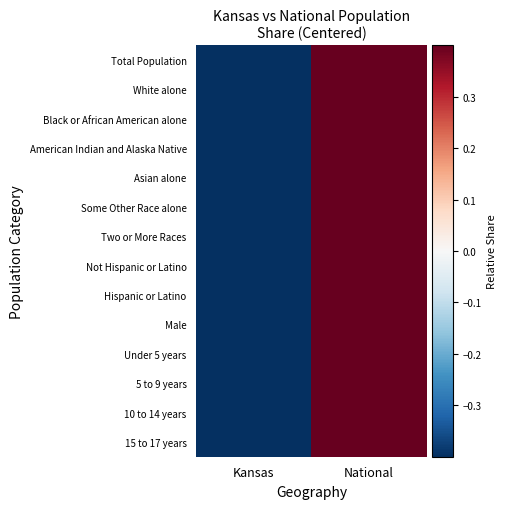

Which series has the largest total across all categories?

White alone